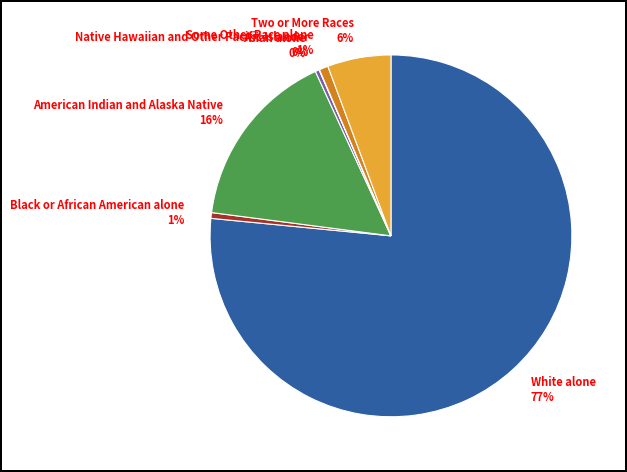

Does Some Other Race alone represent more than half of the total?

No